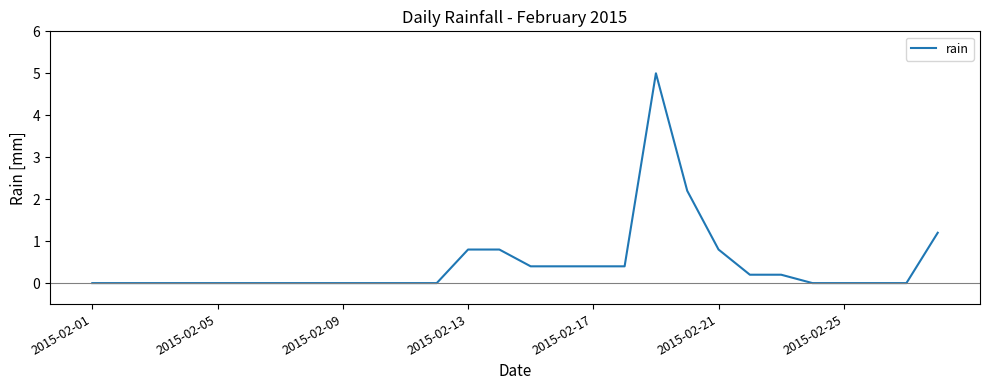

What is the greatest value displayed?

5.0